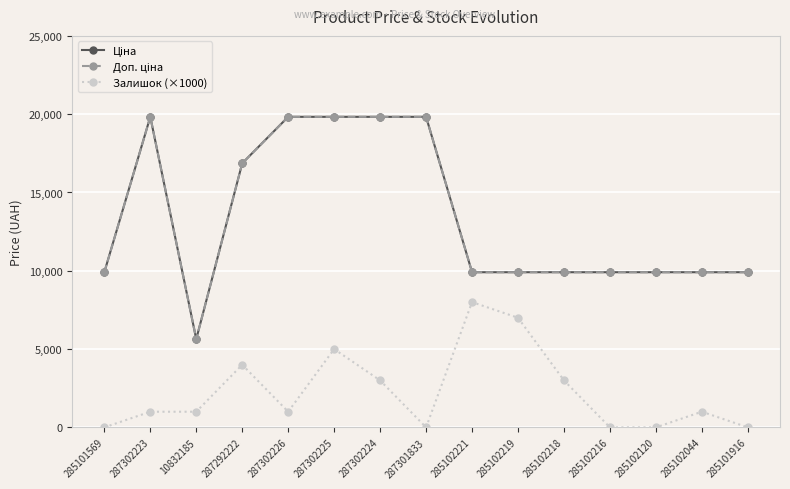

True or false: Доп. ціна and Ціна cross at least once.

False